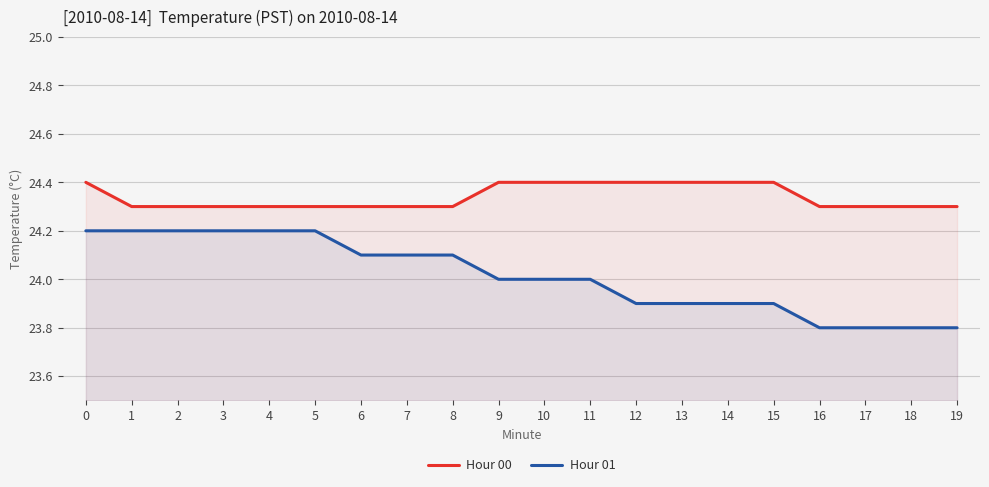

What is the total value across all series at 4?

48.5